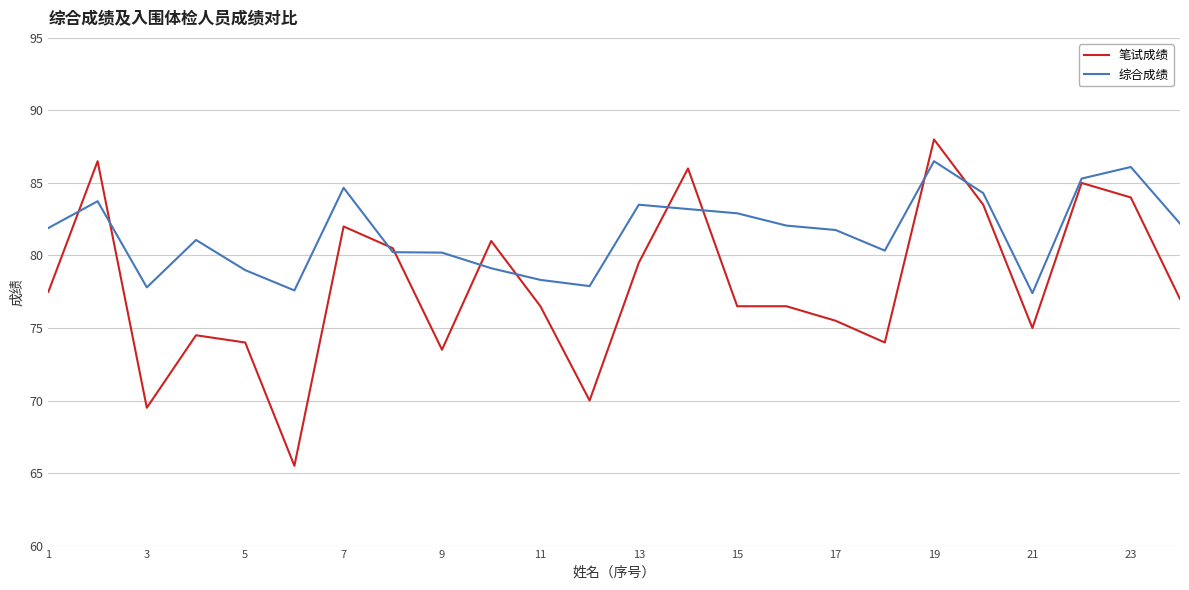

How many lines are shown in the chart?

2